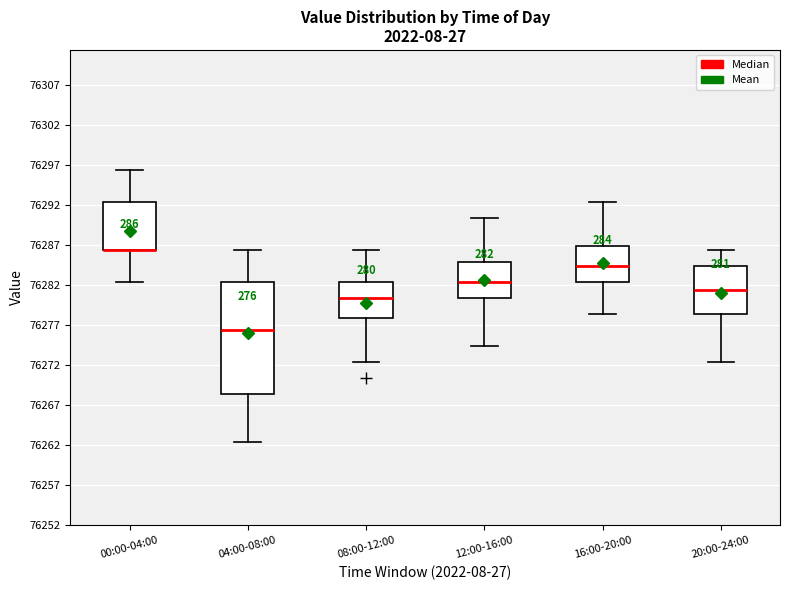

Where does the lower whisker of the box for 16:00-20:00 end on the y-axis? The values are not printed on the chart, so give them approximately, as read against the axis.

76278.5